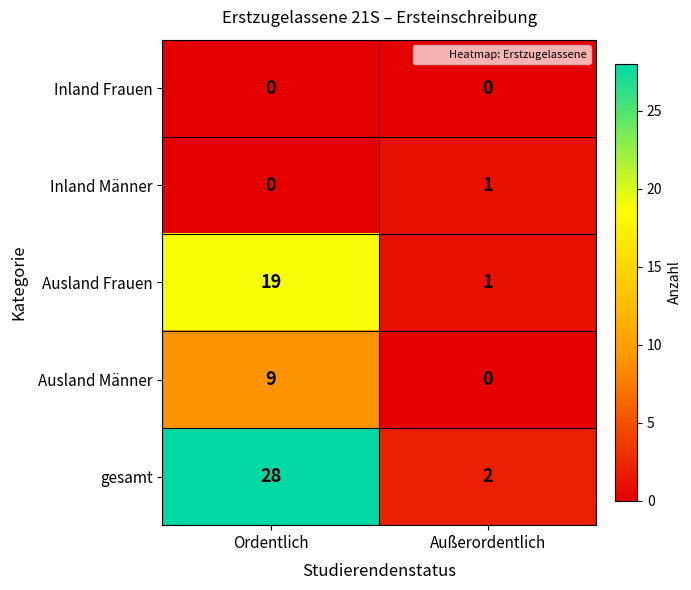

At which category is the sum across all series the highest?

Ordentlich